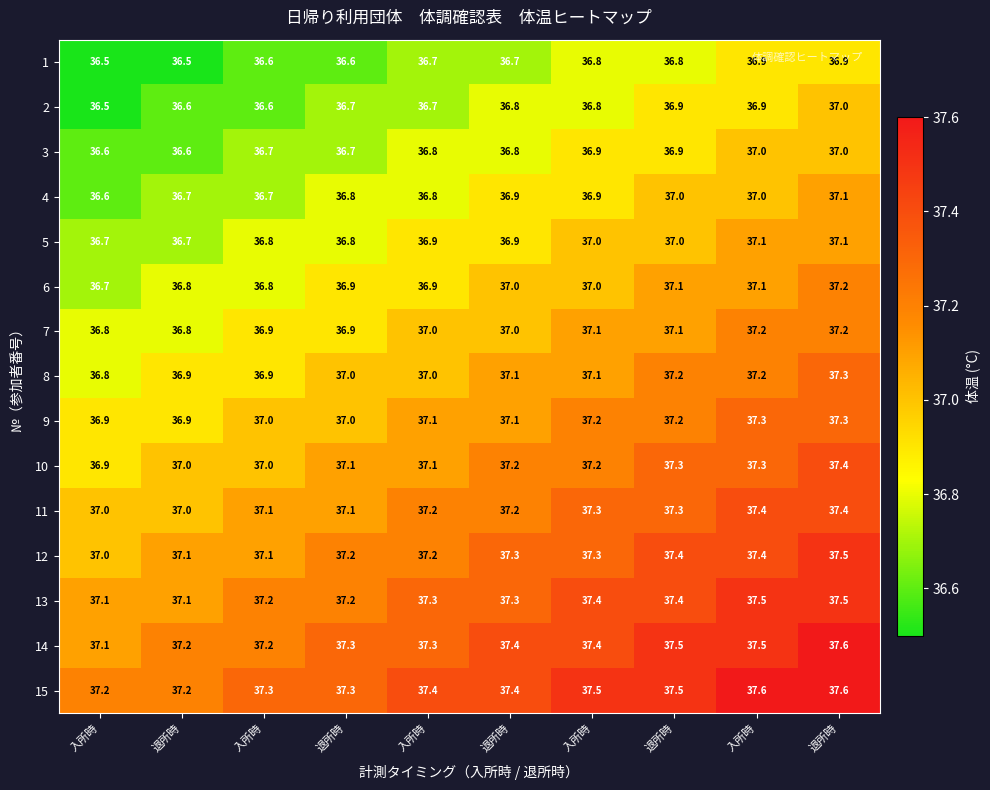

At which category is the sum across all series the highest?

退所時